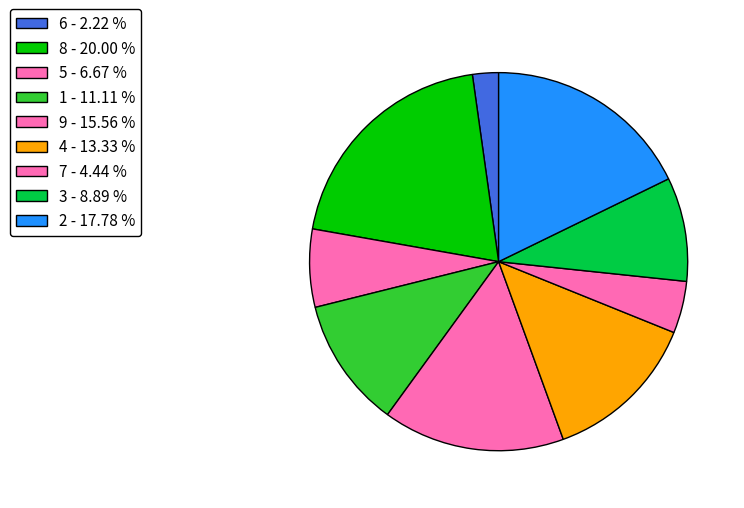

Is 6 the majority of the pie?

No